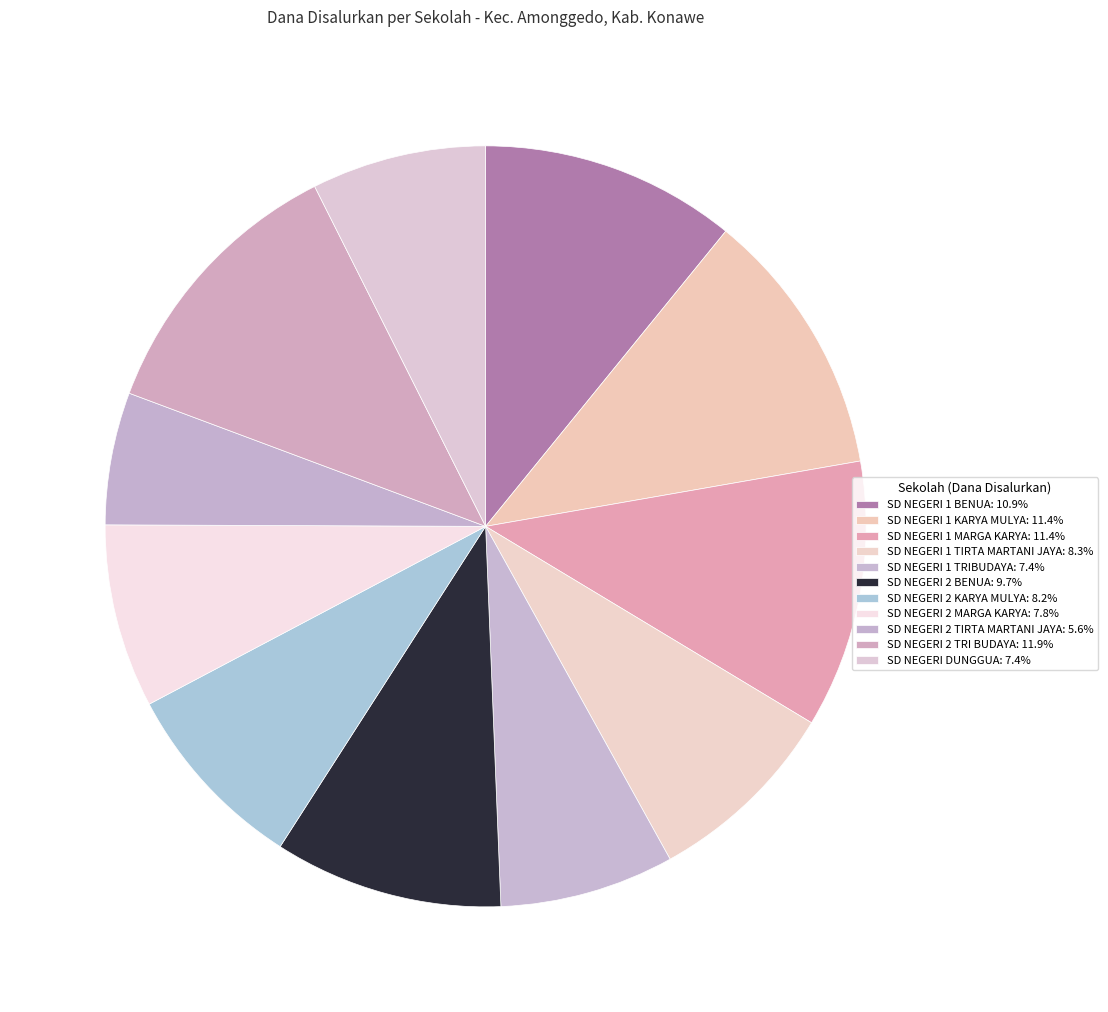

Which has a higher value, SD NEGERI 2 TRI BUDAYA or SD NEGERI 1 TRIBUDAYA?

SD NEGERI 2 TRI BUDAYA